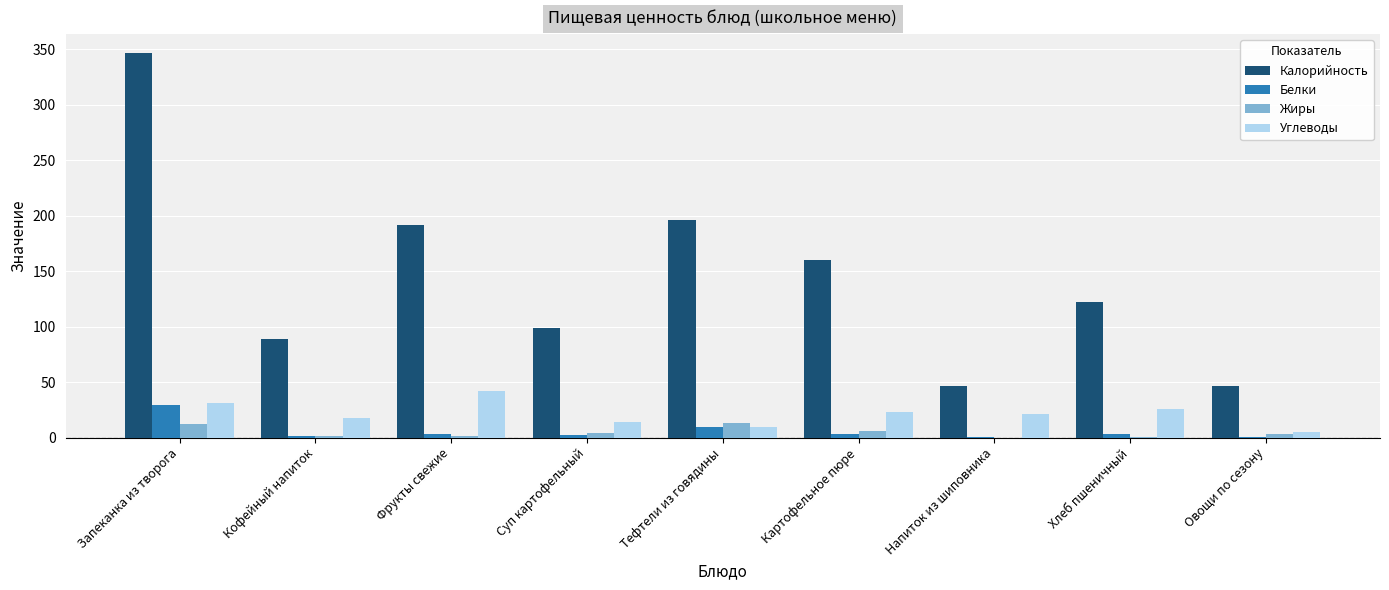

Between Картофельное пюре and Хлеб пшеничный, which series saw the biggest shift?

Калорийность